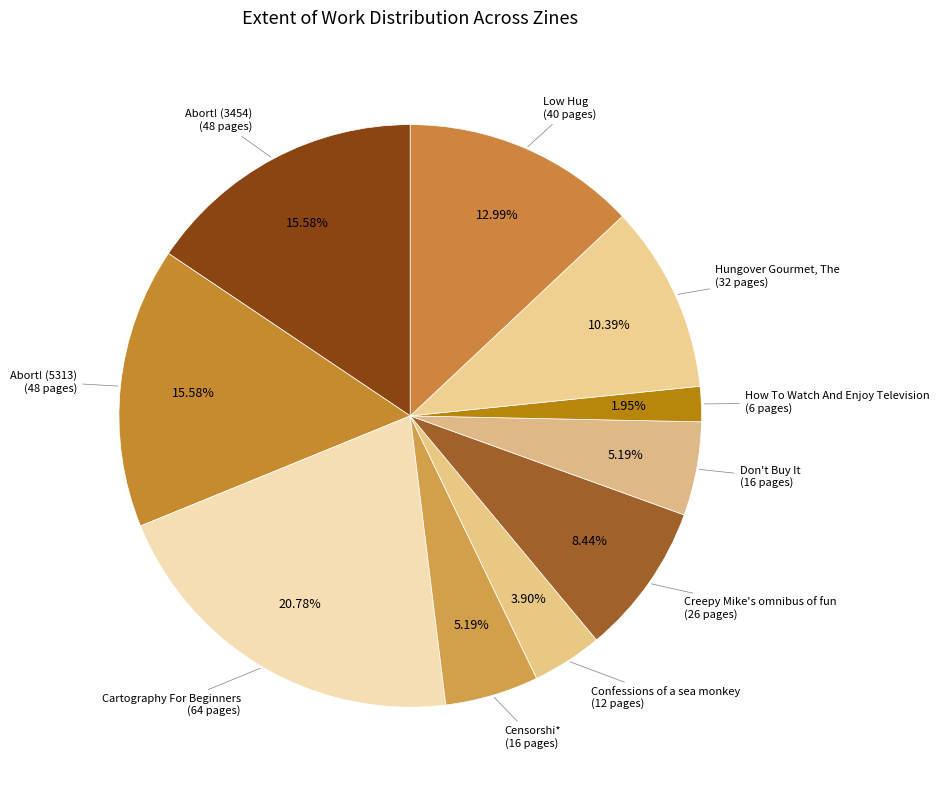

Is there a majority slice in this chart?

No